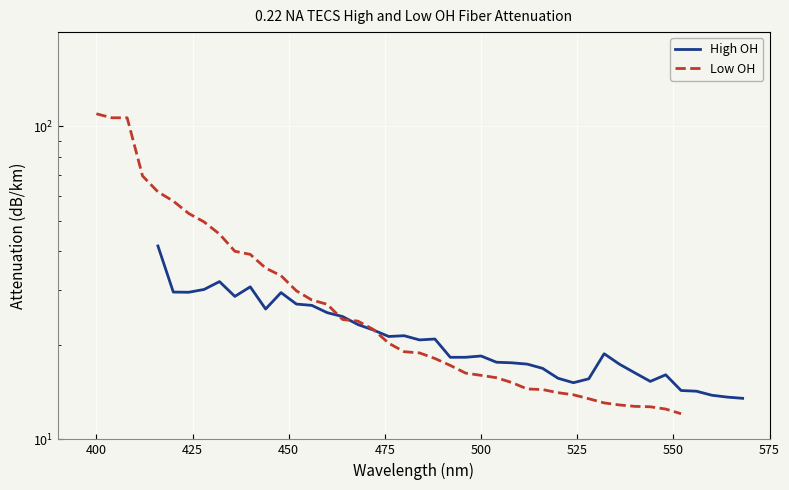

Which series has the largest total across all categories?

Low OH